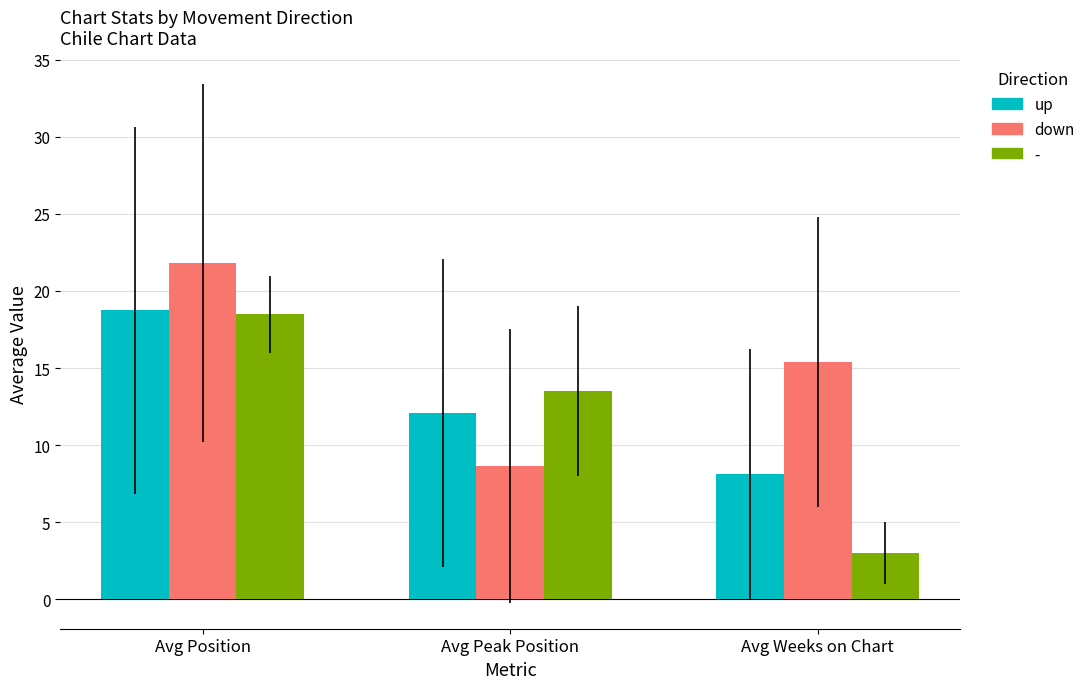

List the series in order of their overall mean, lowest first.

-, up, down